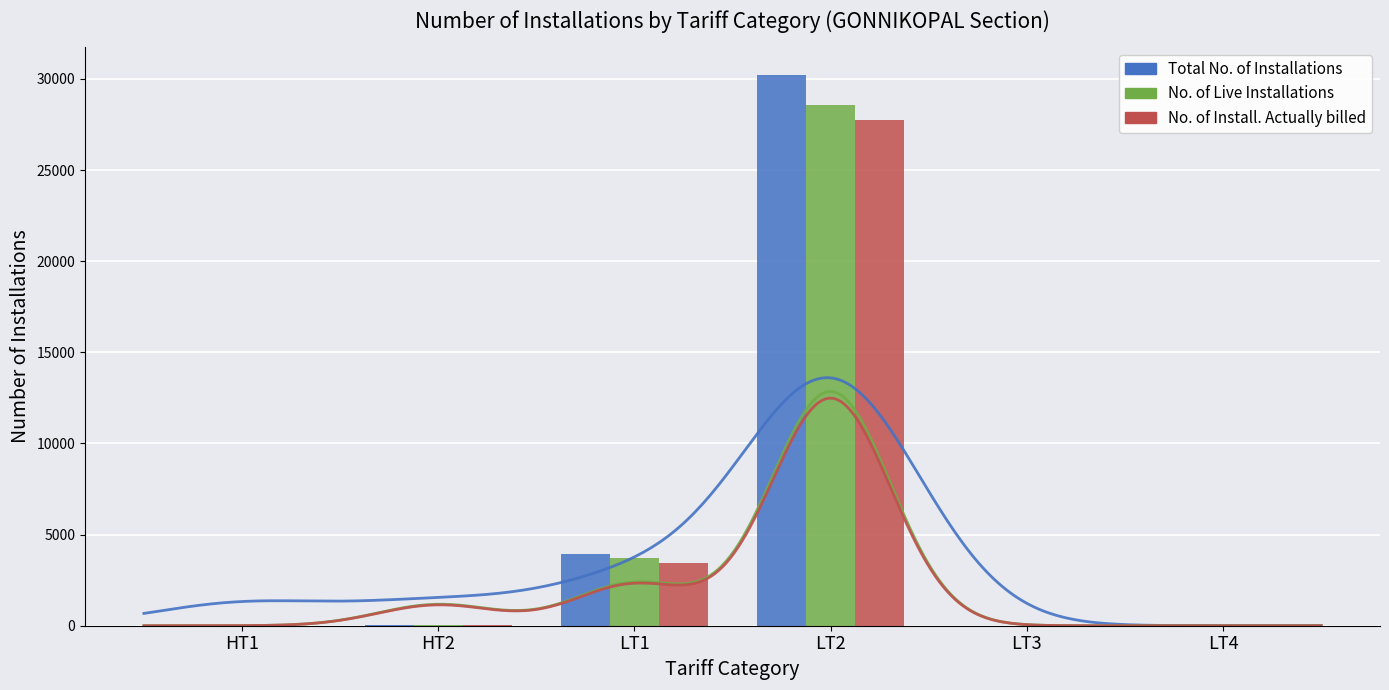

Rank the series by their average value, from lowest to highest.

No. of Install. Actually billed, No. of Live Installations, Total No. of Installations